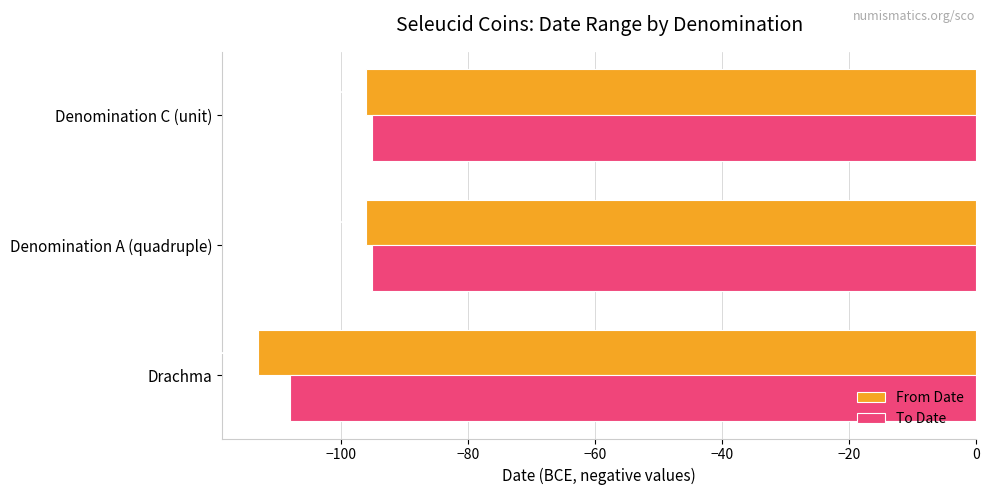

What are all the series names shown in the legend?

From Date, To Date